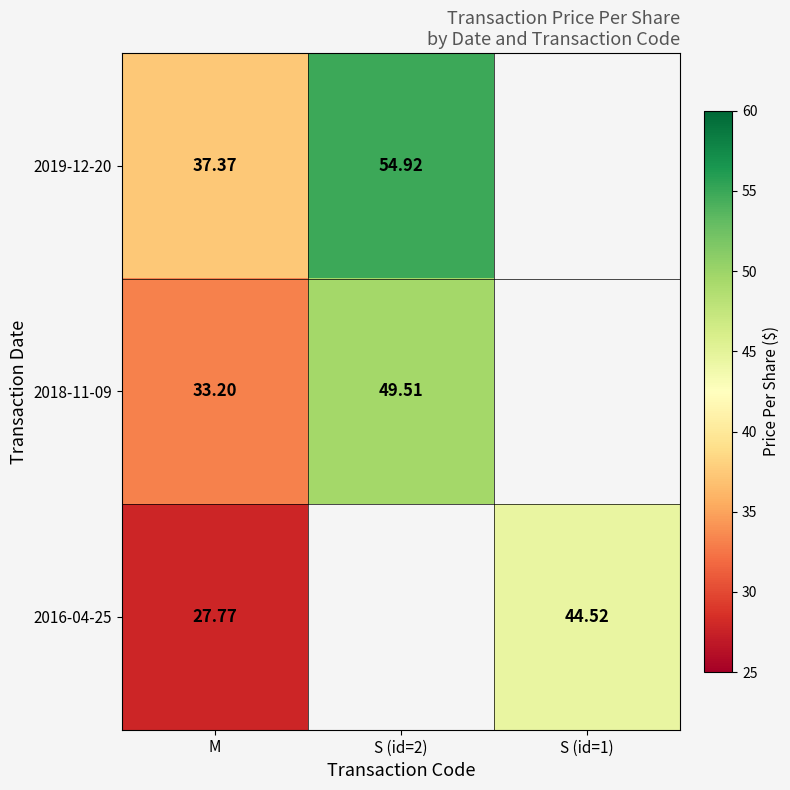

True or false: 2018-11-09 has a value of 49.5 at S (id=2).

True